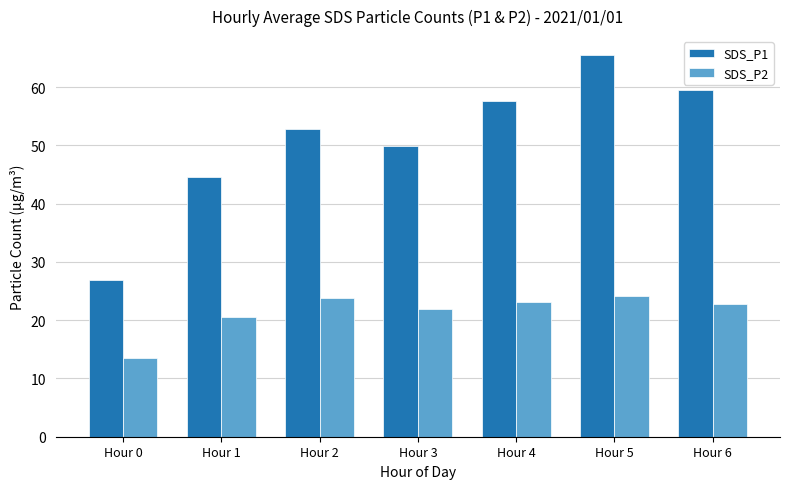

What is the spread (max minus min) of values at Hour 6?

36.6